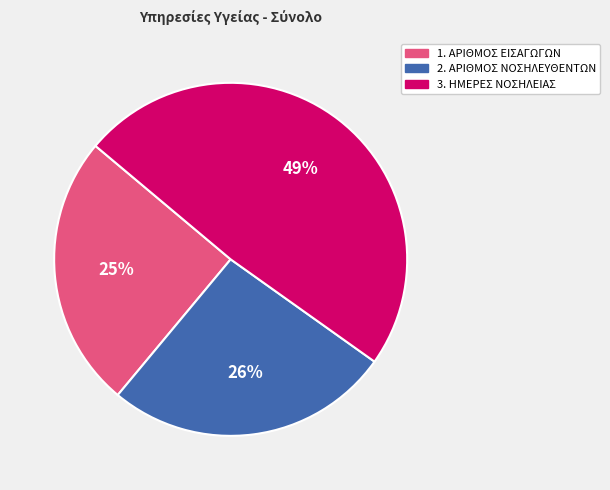

Count the number of slices in the pie.

3